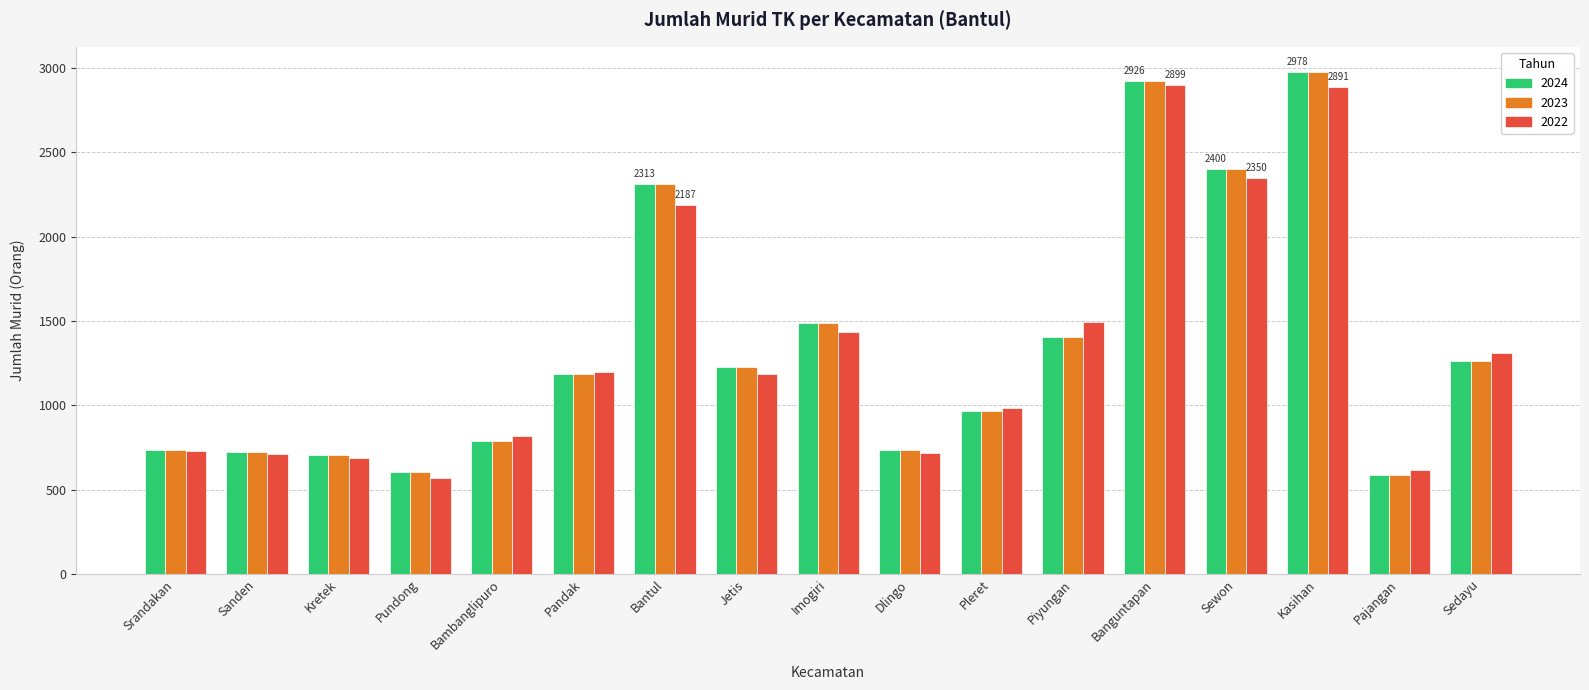

At which category is the sum across all series the highest?

Kasihan